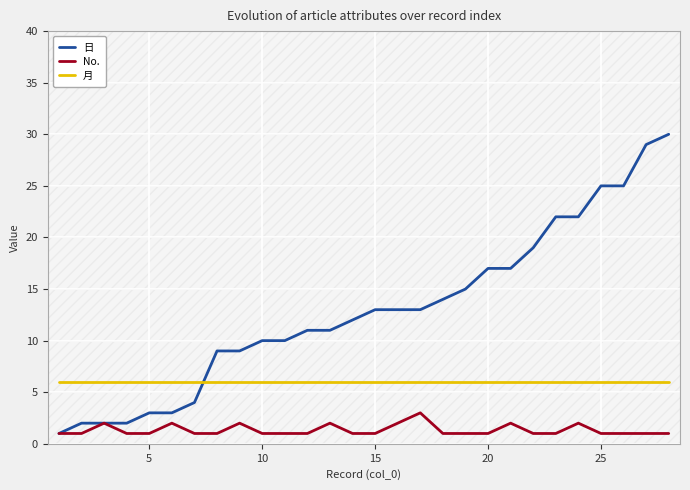

Which series has the largest total across all categories?

日